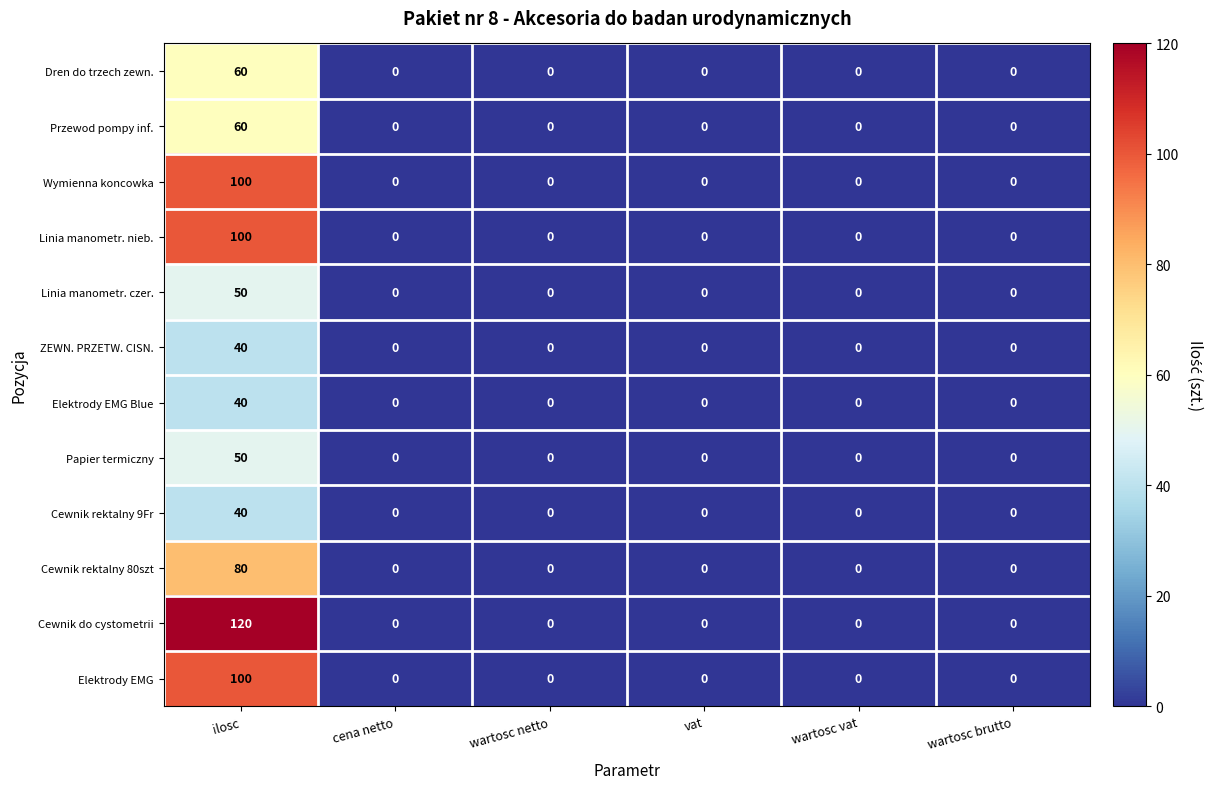

Which category has the highest value across all series?

ilosc